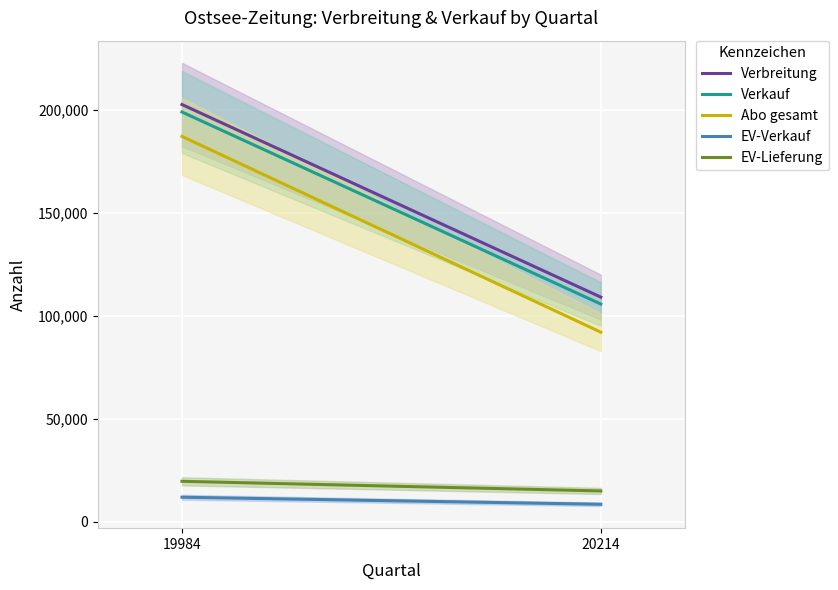

What is the minimum value for Abo gesamt?

92092